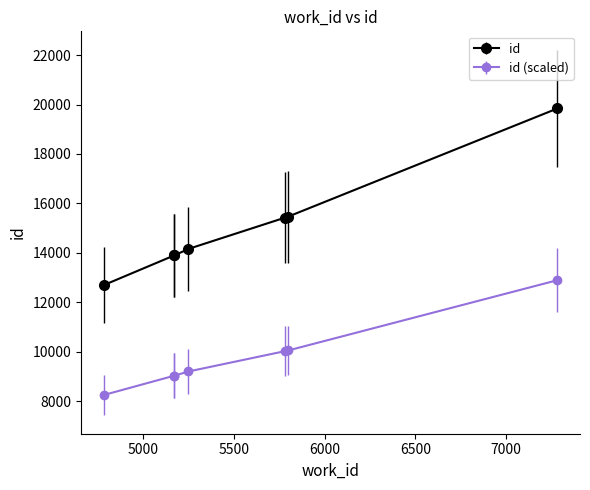

True or false: id (scaled) has more than 2 points higher than both neighbors.

False